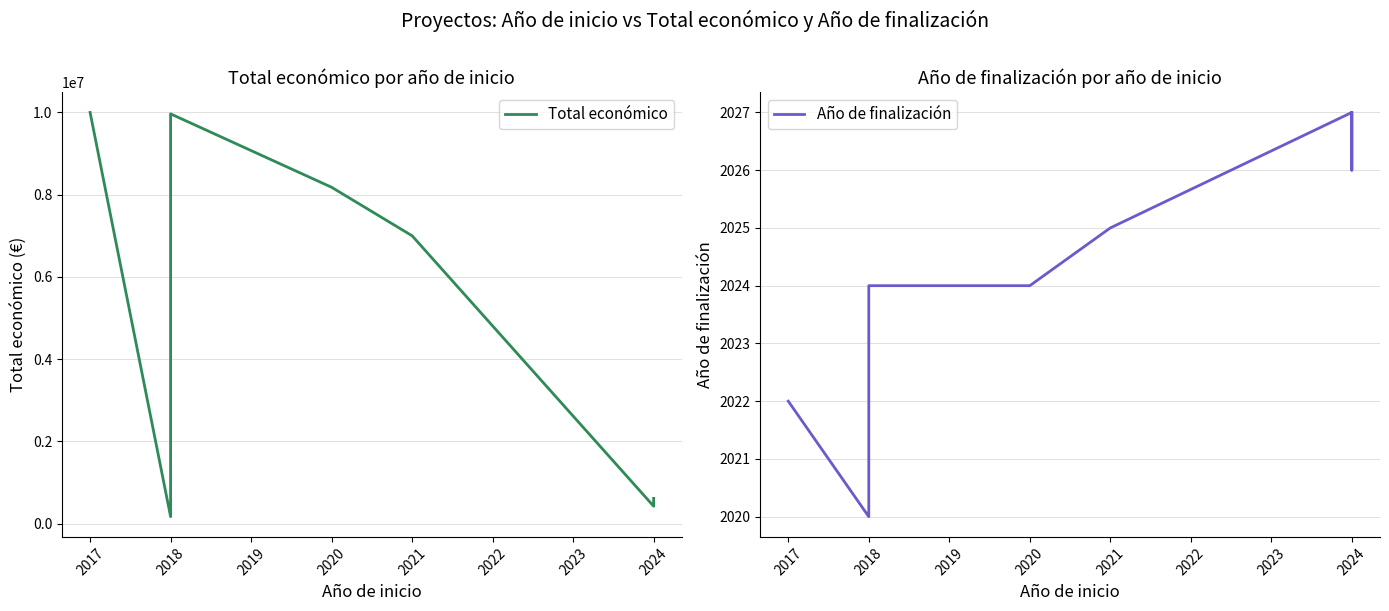

At how many categories does at least one series exceed 167363?

10